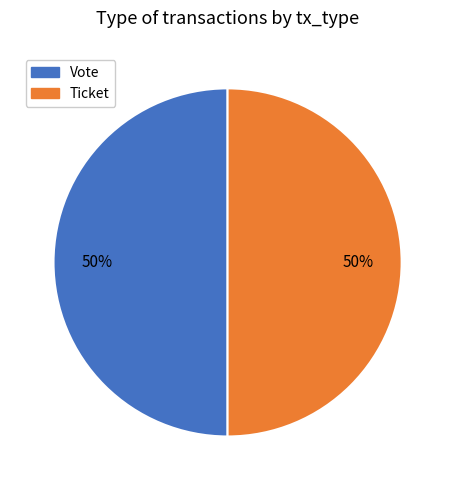

To the nearest percent, what is the combined percentage of Vote and Ticket?

100%